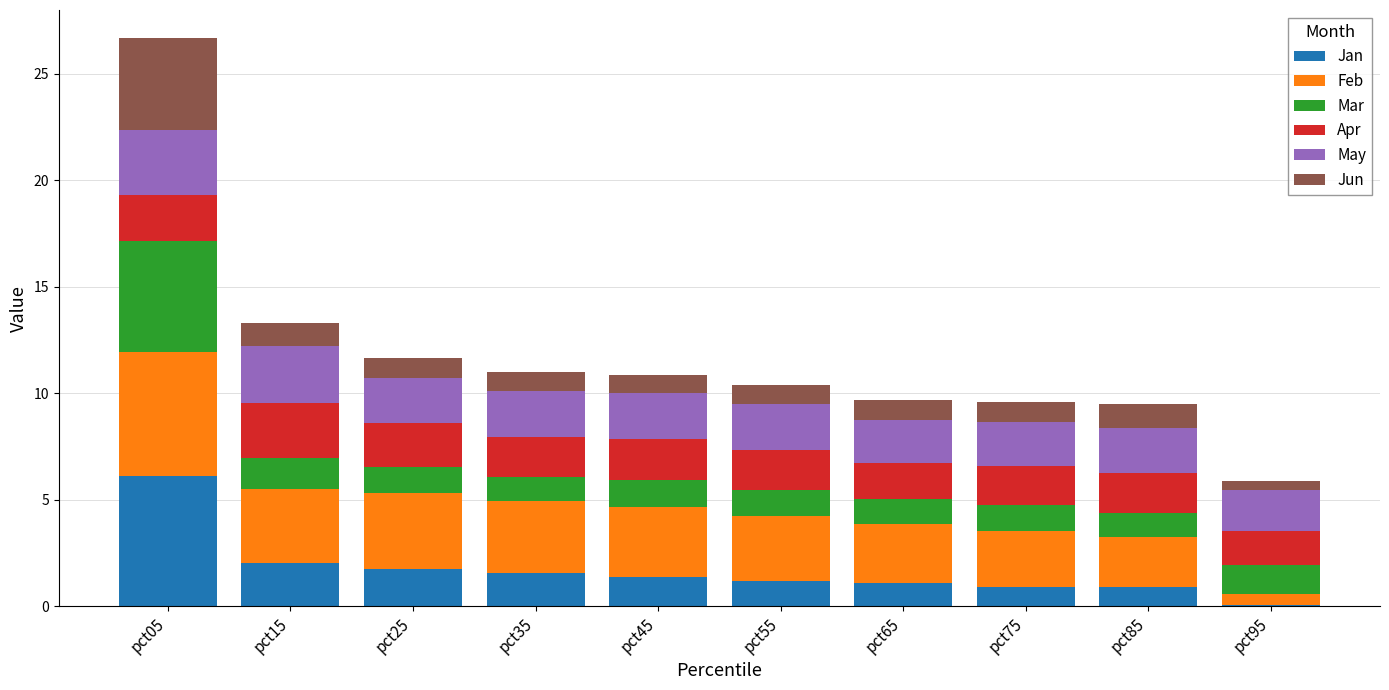

How many series are shown in this chart?

6